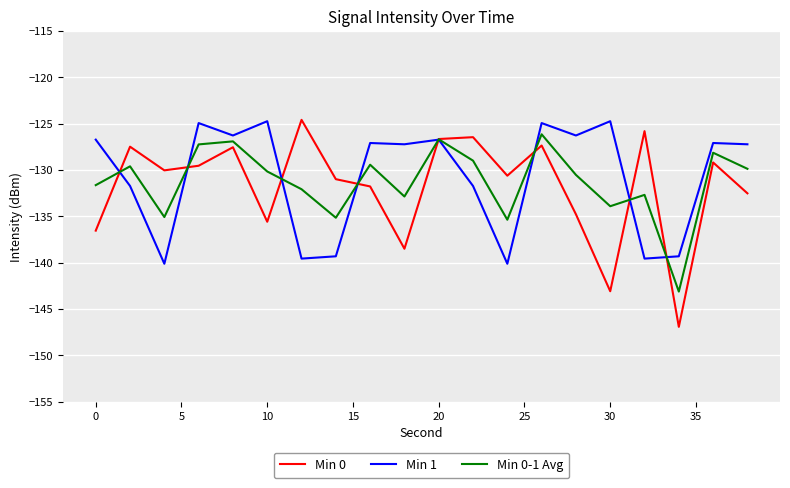

What is the sum of all Min 1 values?

-2615.3